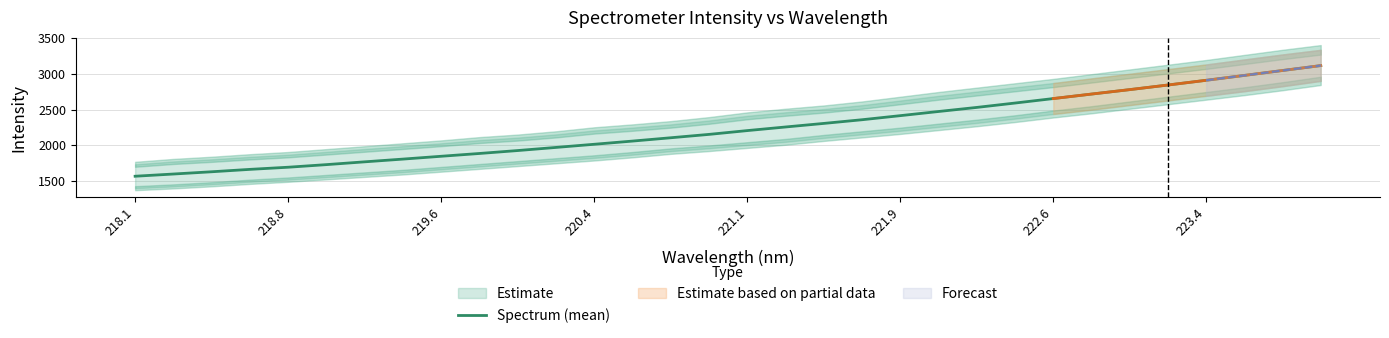

What is the lowest value of the Spectrum (mean) series?

1567.6